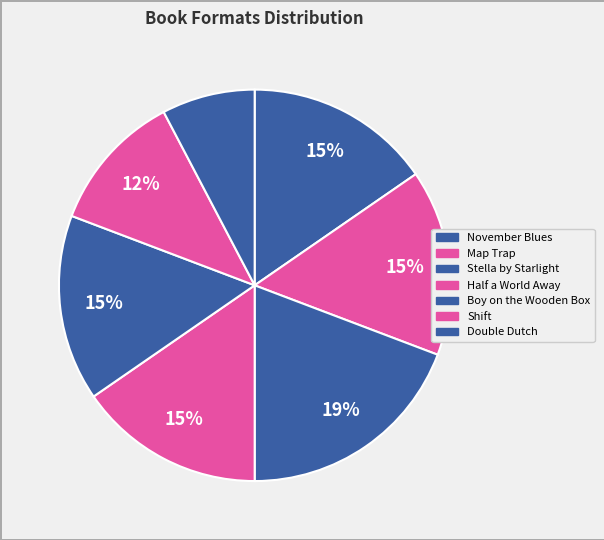

How many segments does this pie chart have?

7